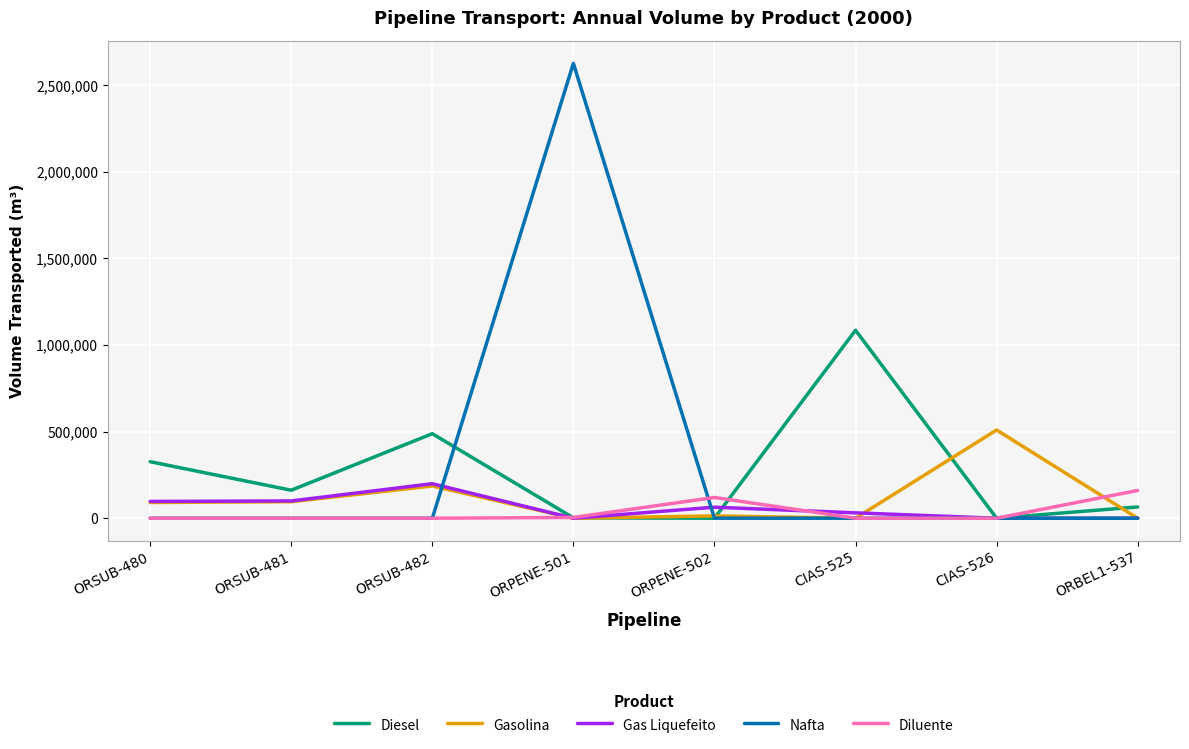

The Diesel series shows 2243 at ORPENE-501. True or false?

True